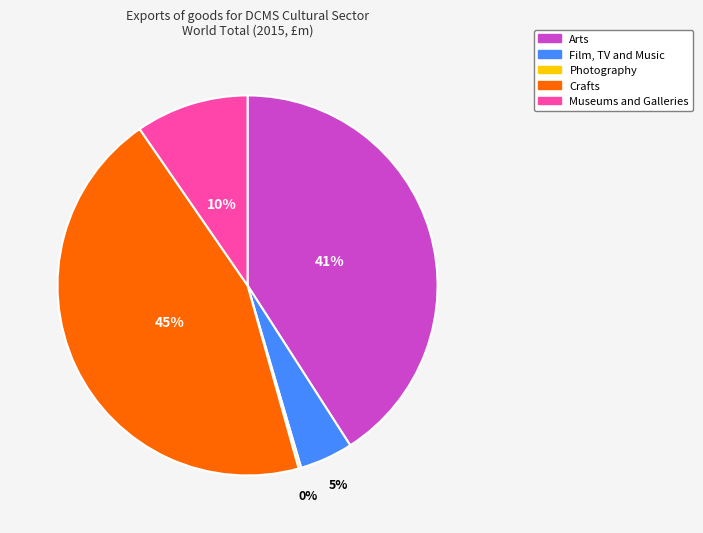

True or false: Museums and Galleries accounts for 10% of the total.

True